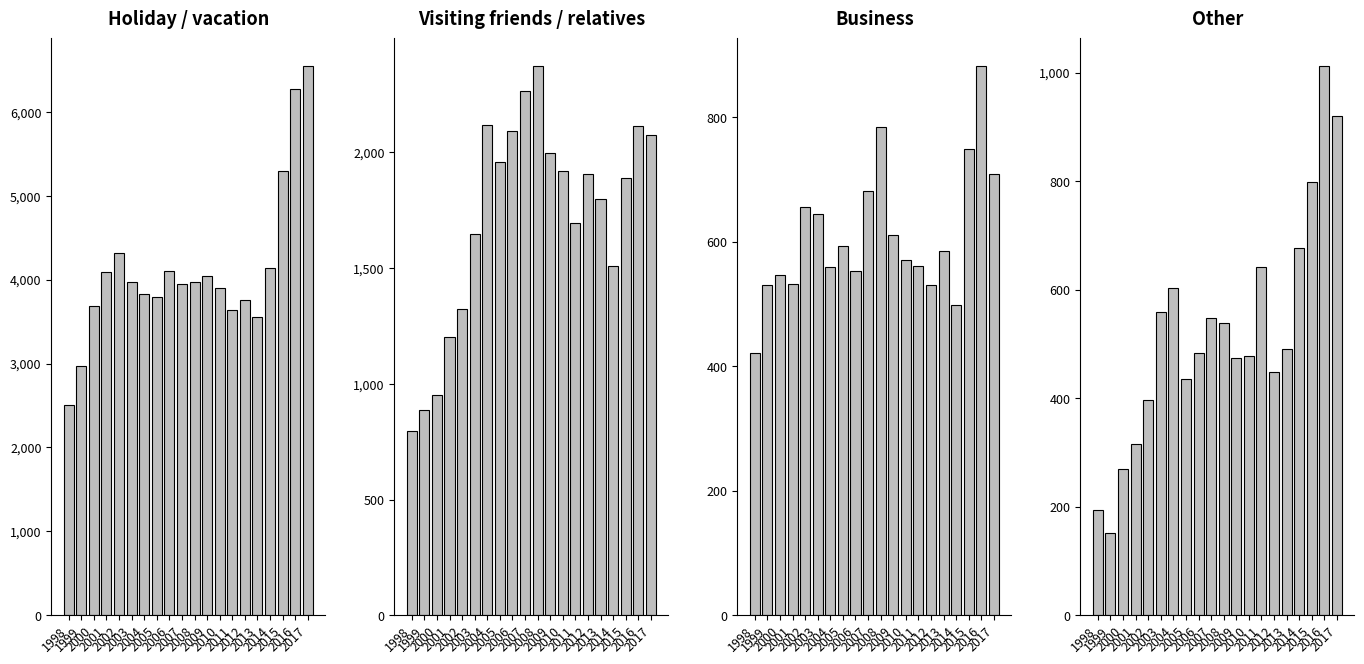

How many bars are there in each group?

4